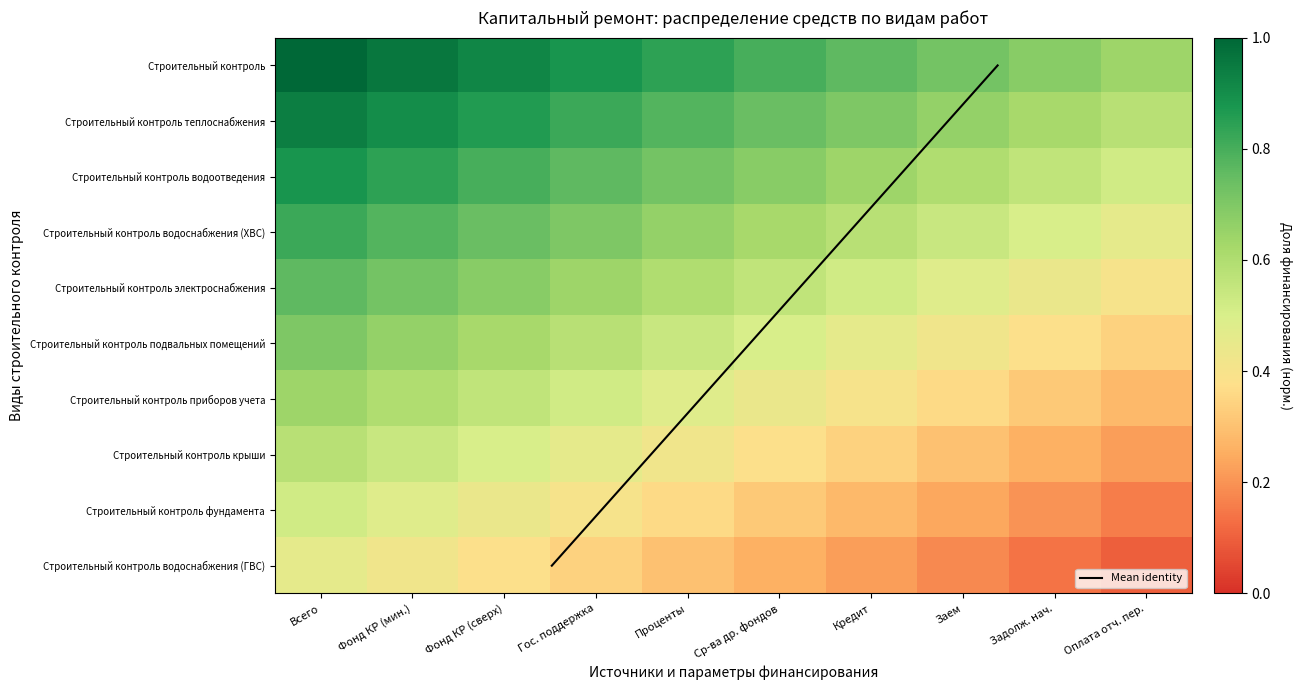

Rank the series by their maximum value, from highest to lowest.

Mean identity, Строительный контроль, Строительный контроль теплоснабжения, Строительный контроль водоотведения, Строительный контроль водоснабжения (ХВС), Строительный контроль электроснабжения, Строительный контроль подвальных помещений, Строительный контроль приборов учета, Строительный контроль крыши, Строительный контроль фундамента, Строительный контроль водоснабжения (ГВС)